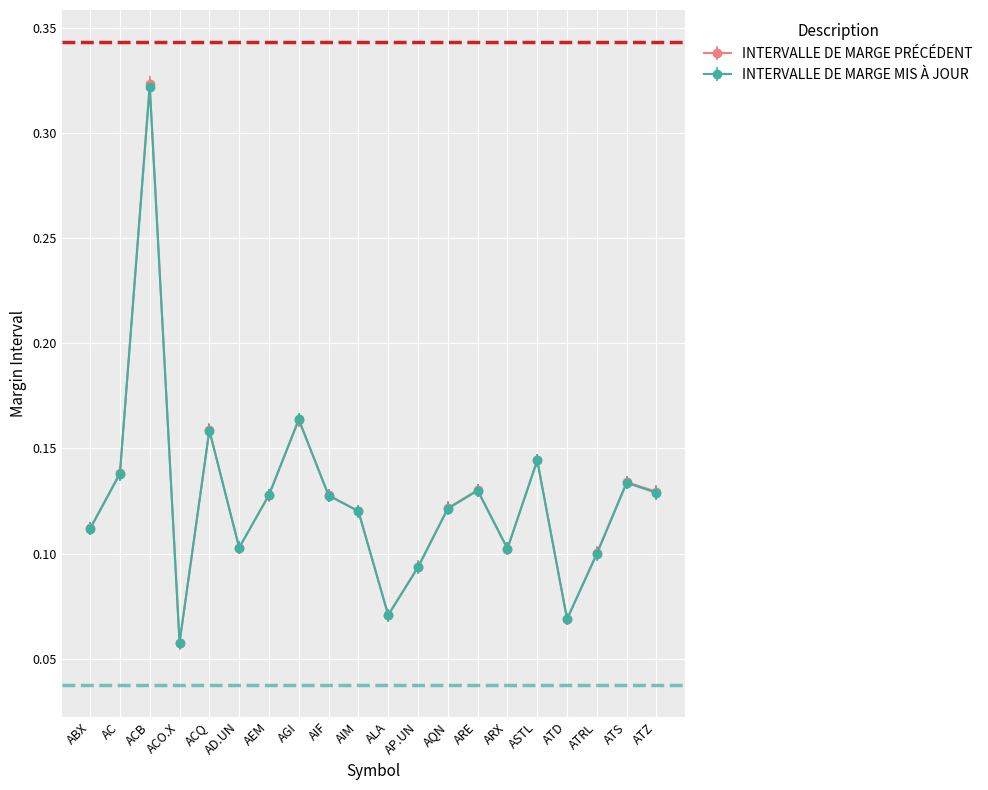

True or false: INTERVALLE DE MARGE MIS À JOUR has more than 0 interior local peaks.

True